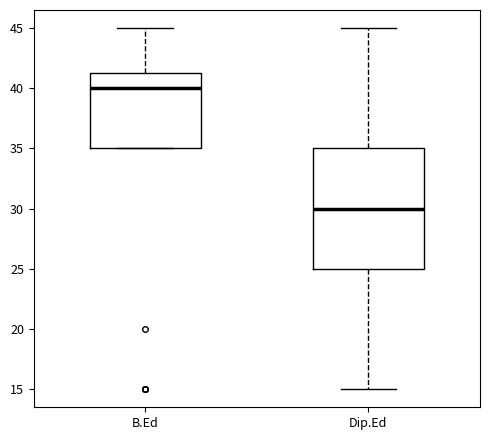

Which box's median line is the highest?

B.Ed